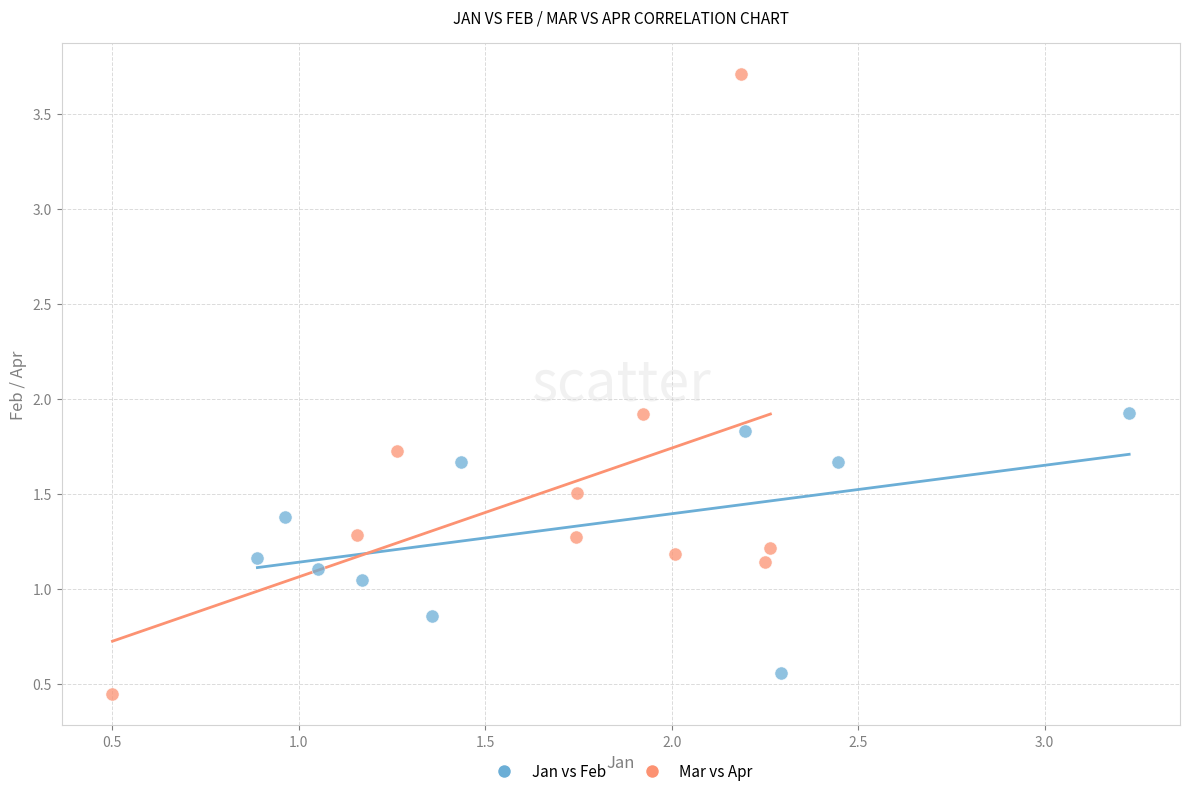

Which series reaches the maximum Y coordinate?

Mar vs Apr